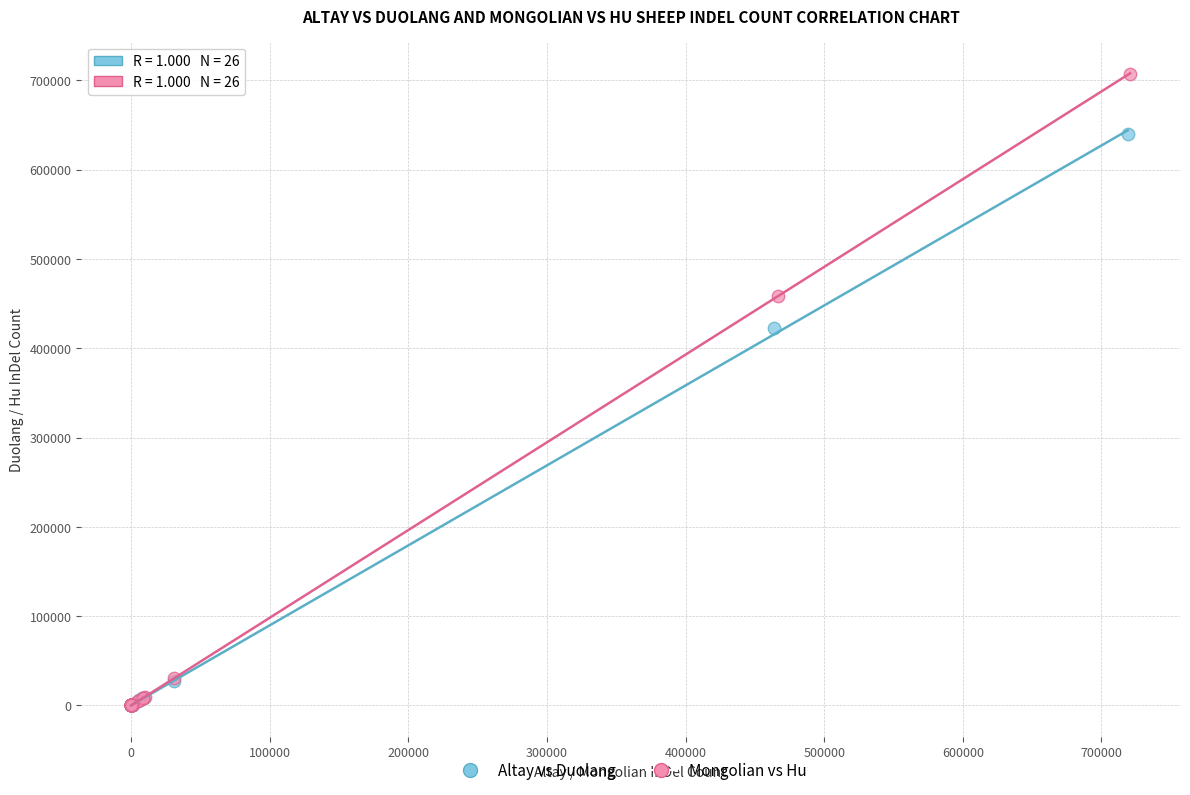

Which series reaches the maximum Y coordinate?

Mongolian vs Hu